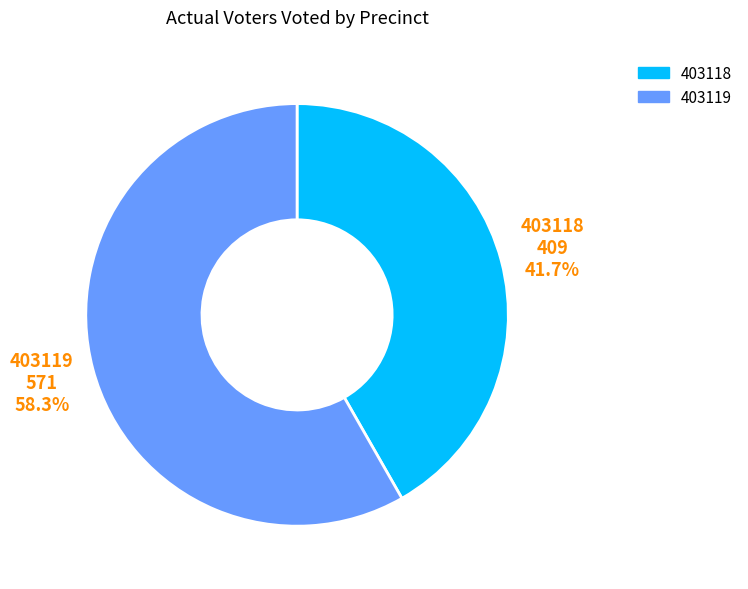

Do 403119 and 403118 together represent more than half of the pie?

Yes